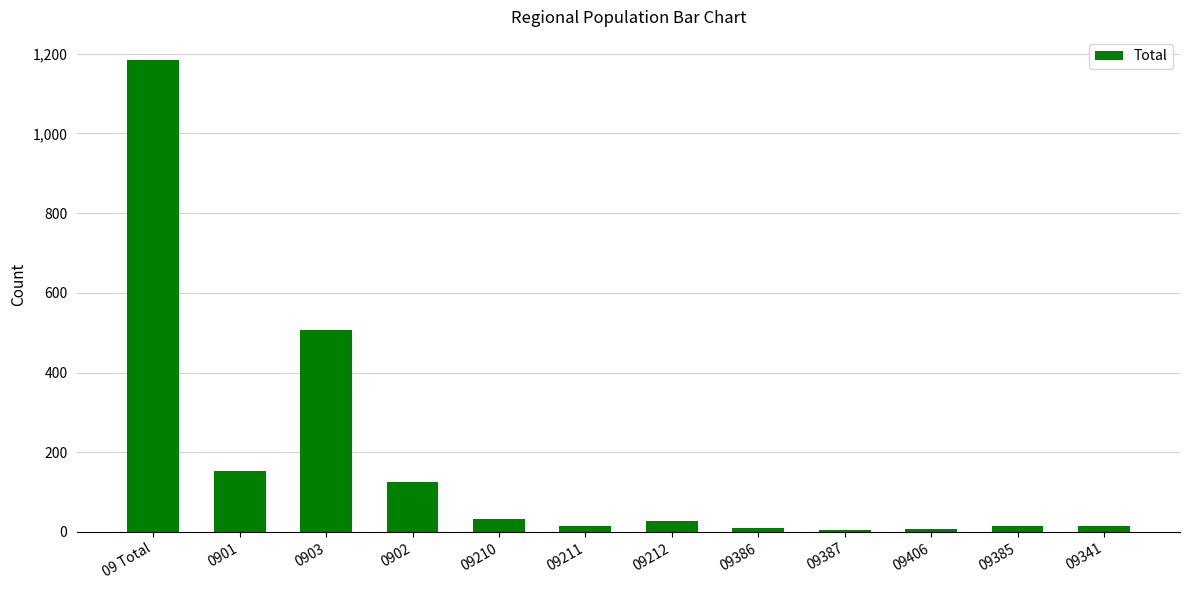

What is the average value?

174